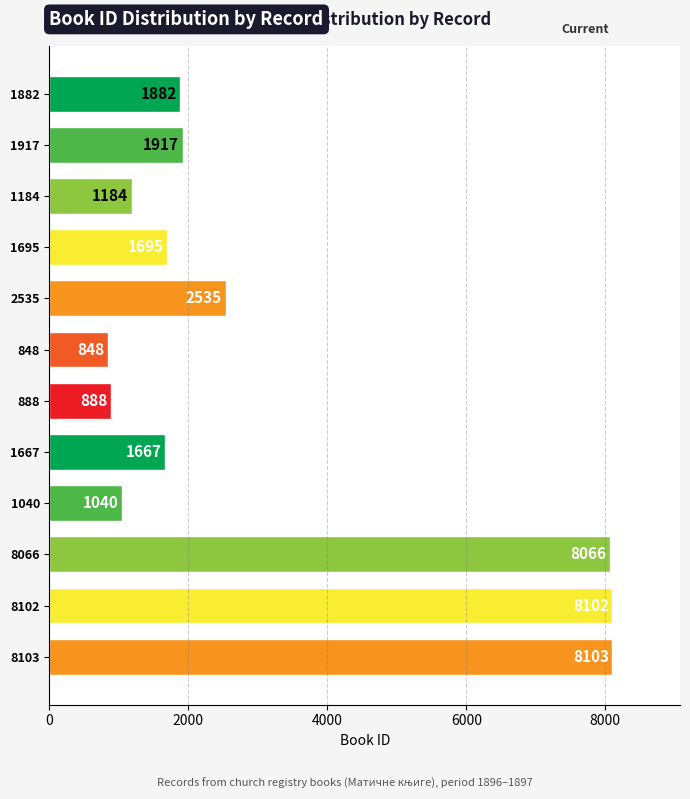

Reading top to bottom, extract all data points from this chart.

1882=1882	1917=1917	1184=1184	1695=1695	2535=2535	848=848	888=888	1667=1667	1040=1040	8066=8066	8102=8102	8103=8103